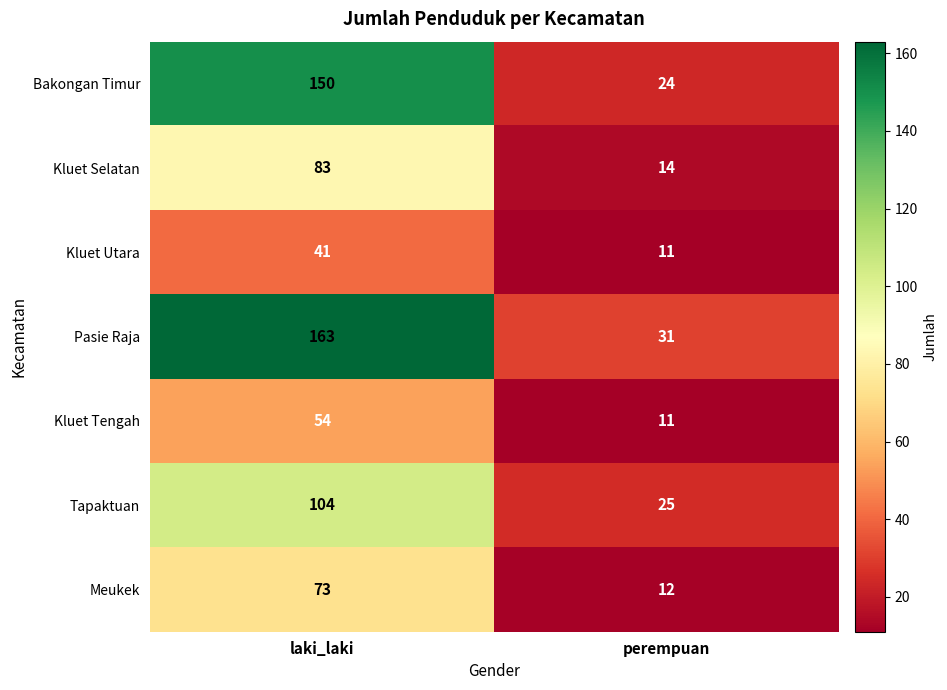

What is the difference between the maximum and minimum values in the Tapaktuan series?

79